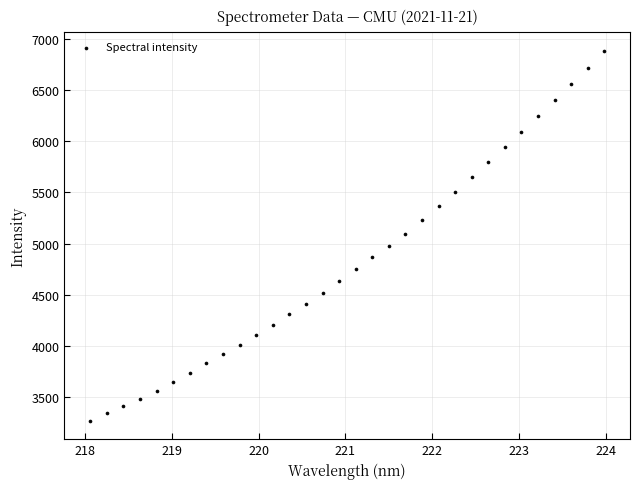

What is the range of X values (max minus min)?

5.9